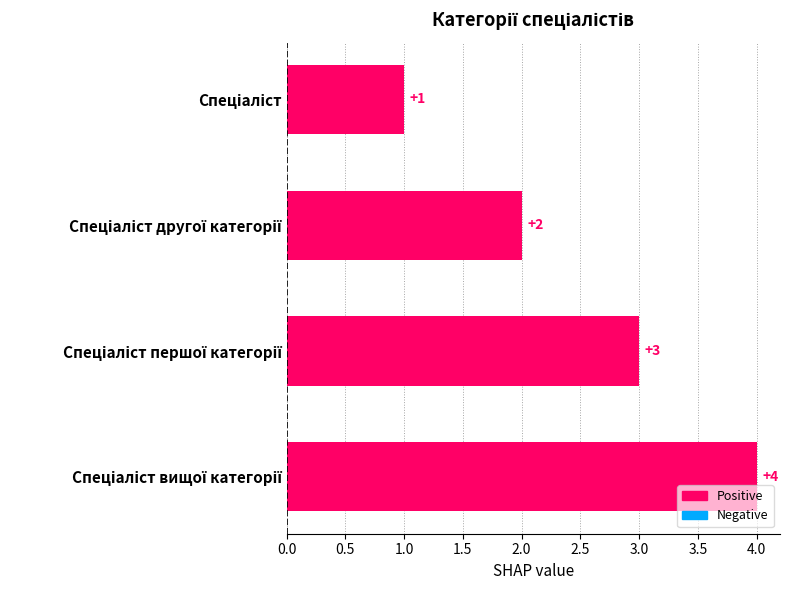

Count the values in the range 2 to 4.

3